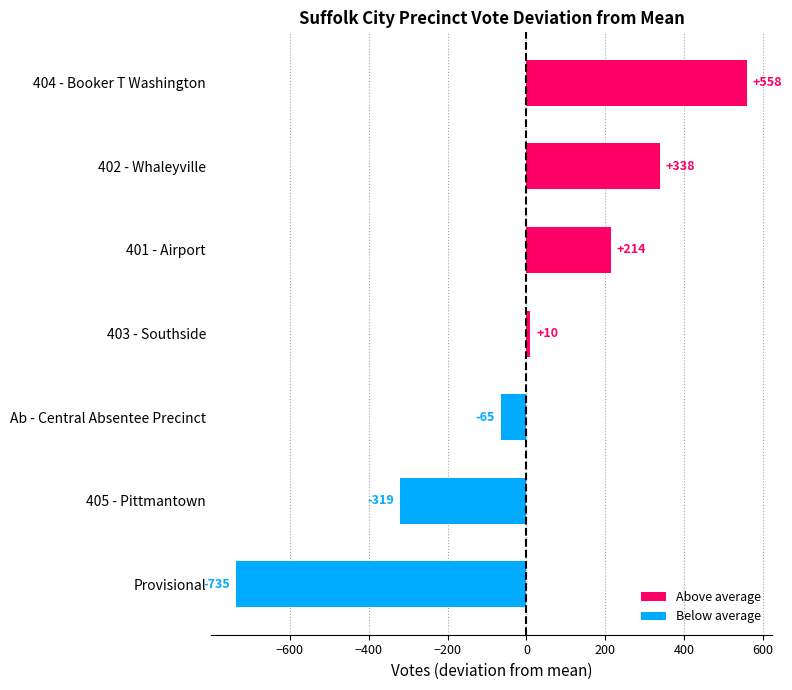

The chart shows a value of -319.1 at 405 - Pittmantown. True or false?

True